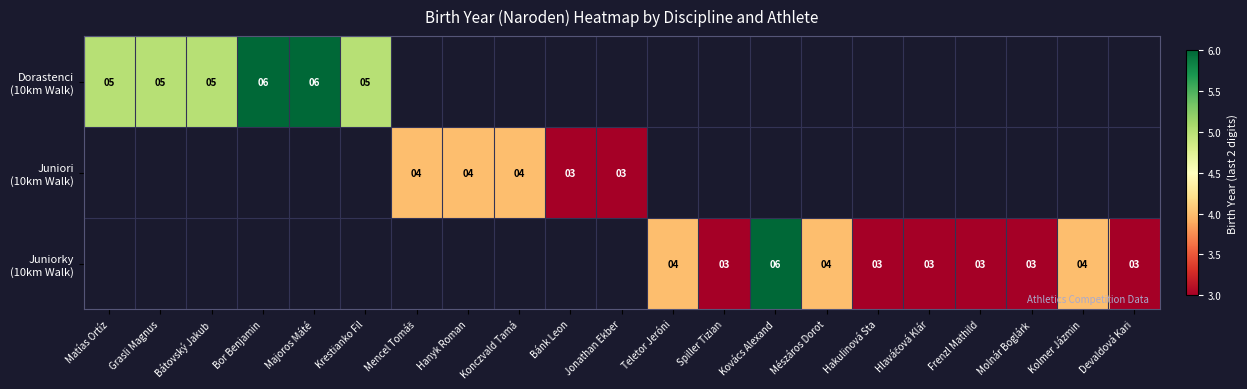

What is the maximum value shown in the chart?

6.0